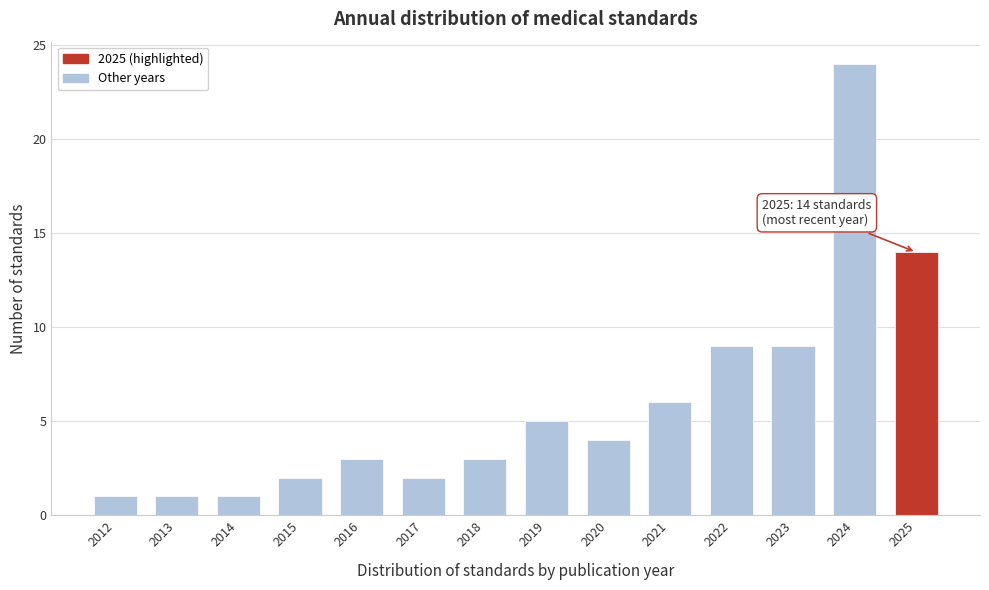

Reading left to right, transcribe all the data shown in this chart.

2012=1	2013=1	2014=1	2015=2	2016=3	2017=2	2018=3	2019=5	2020=4	2021=6	2022=9	2023=9	2024=24	2025=14